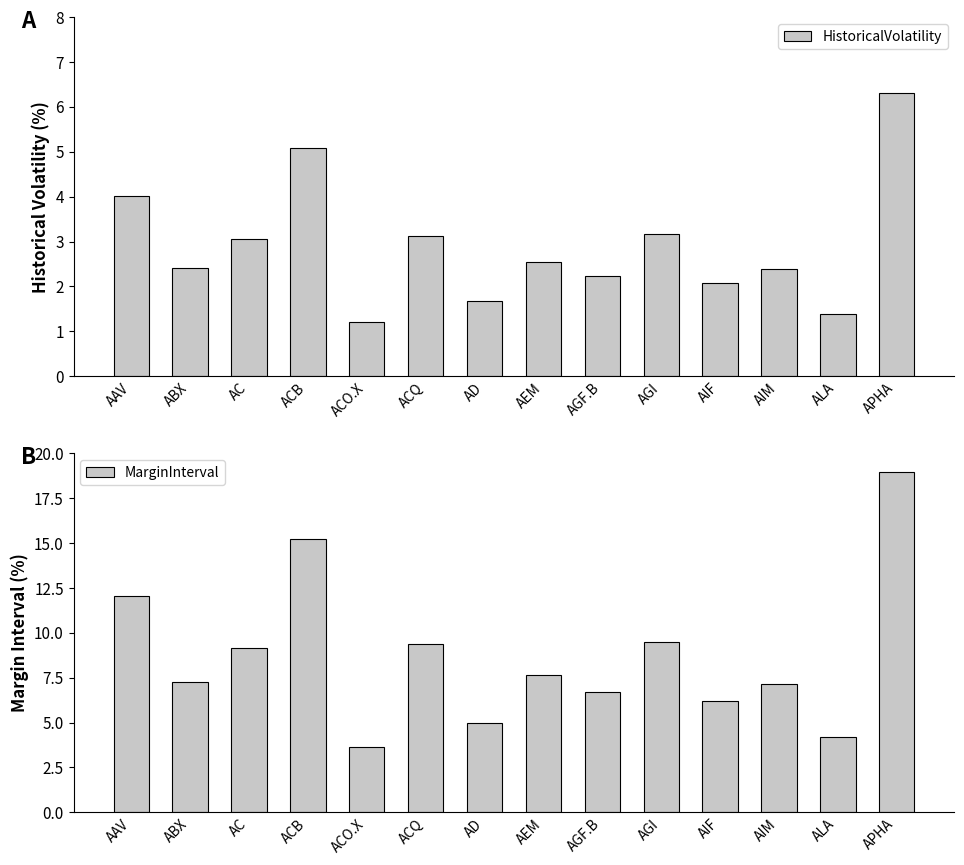

How many values in the MarginInterval series exceed 7?

9